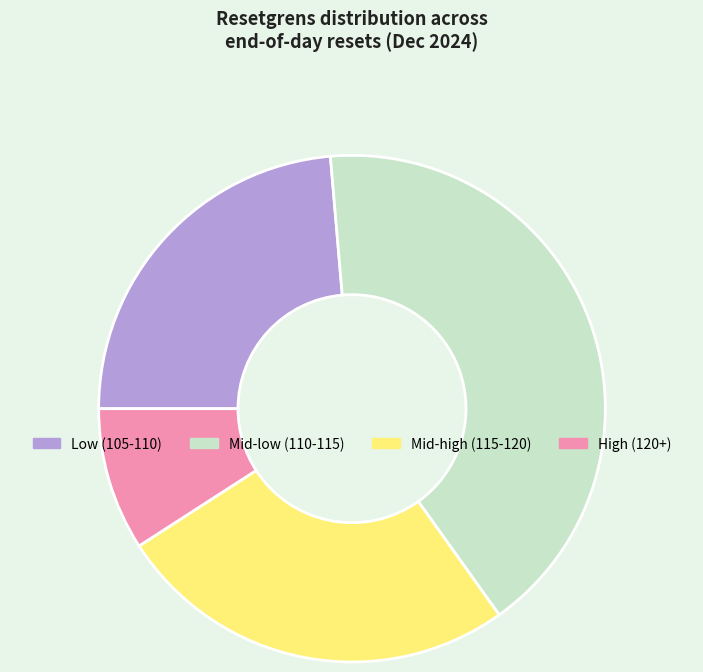

Which category has the biggest portion of the pie?

Mid-low (110-115)